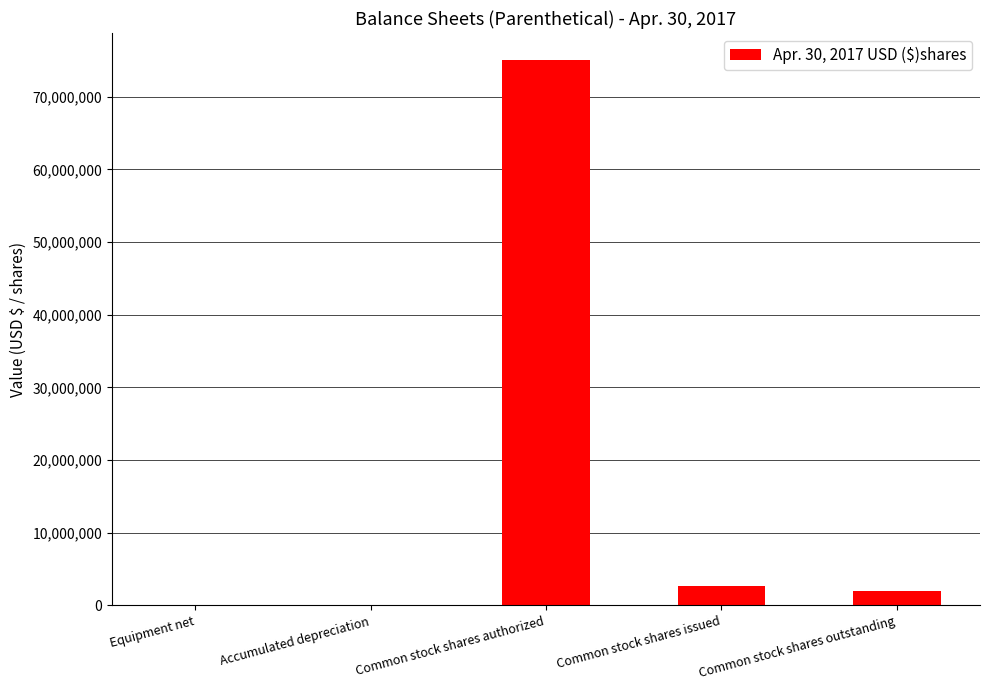

True or false: the data shows 18070828 at Common stock shares authorized.

False